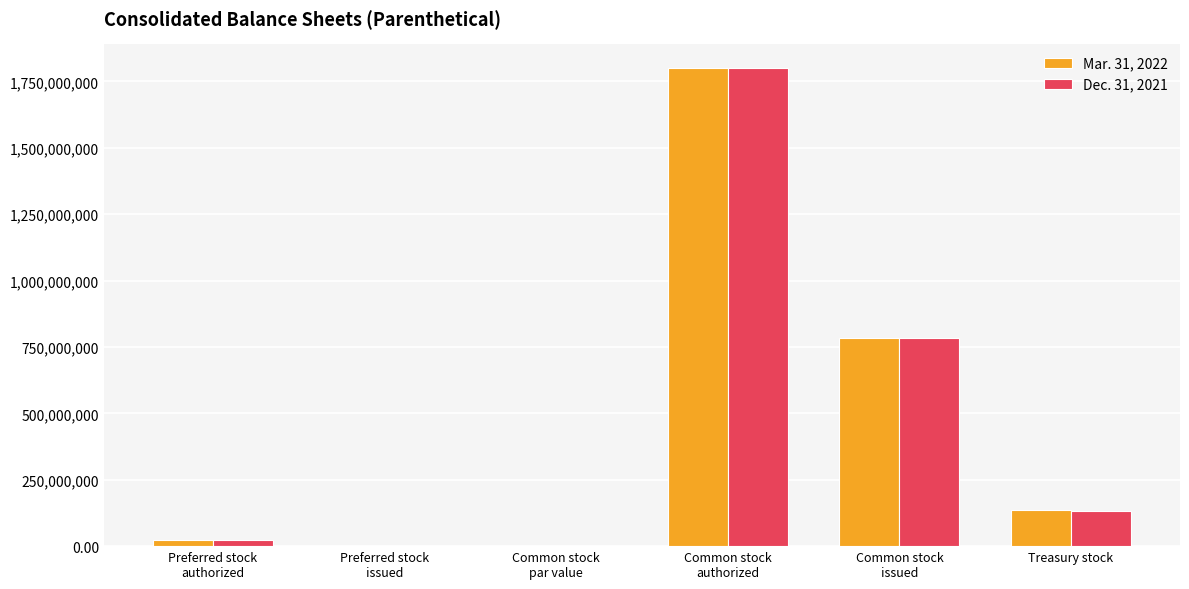

What is the maximum value for Mar. 31, 2022?

1800000000.0